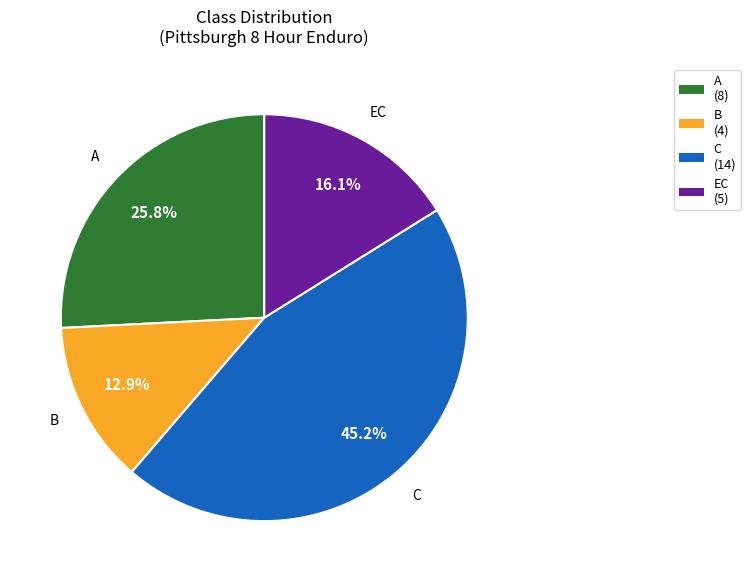

To the nearest percent, what percentage of the pie is A?

26%